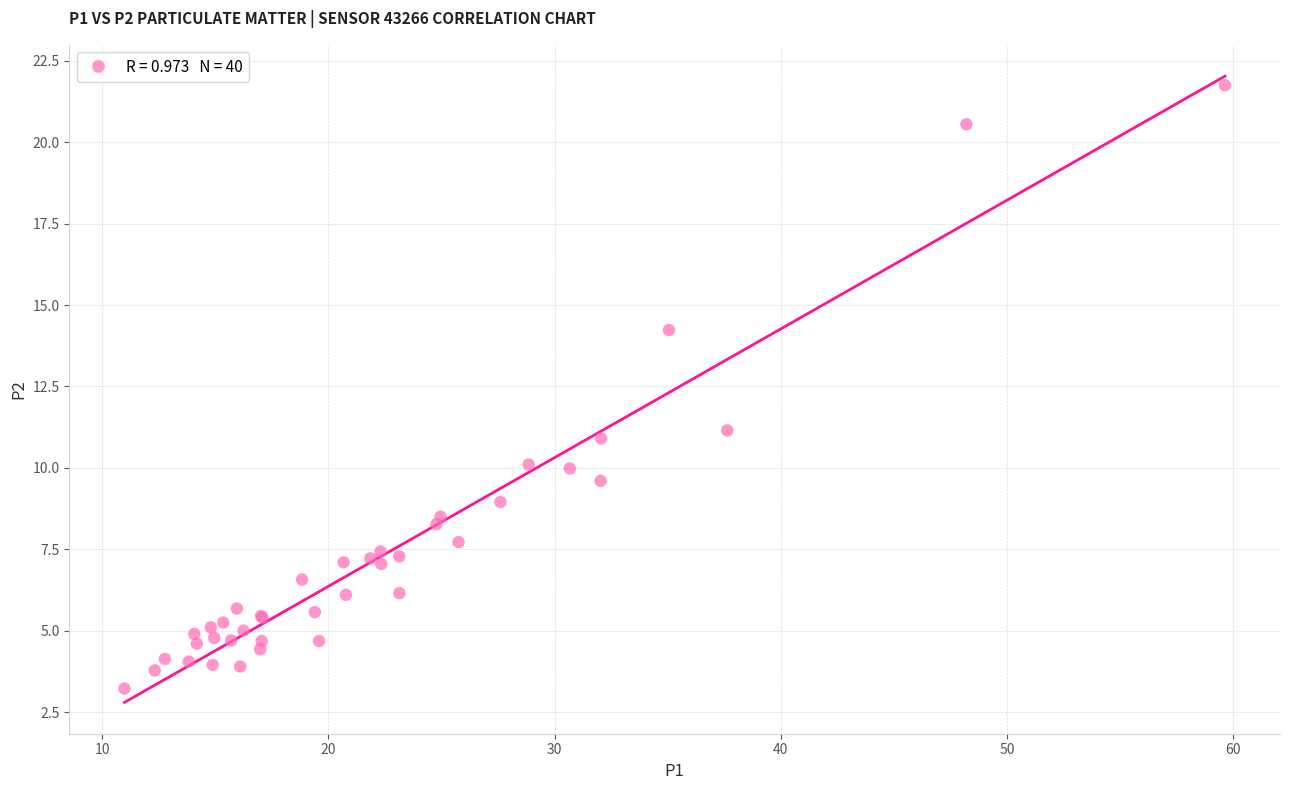

What Y value in the scatter plot is closest to 12?

11.2